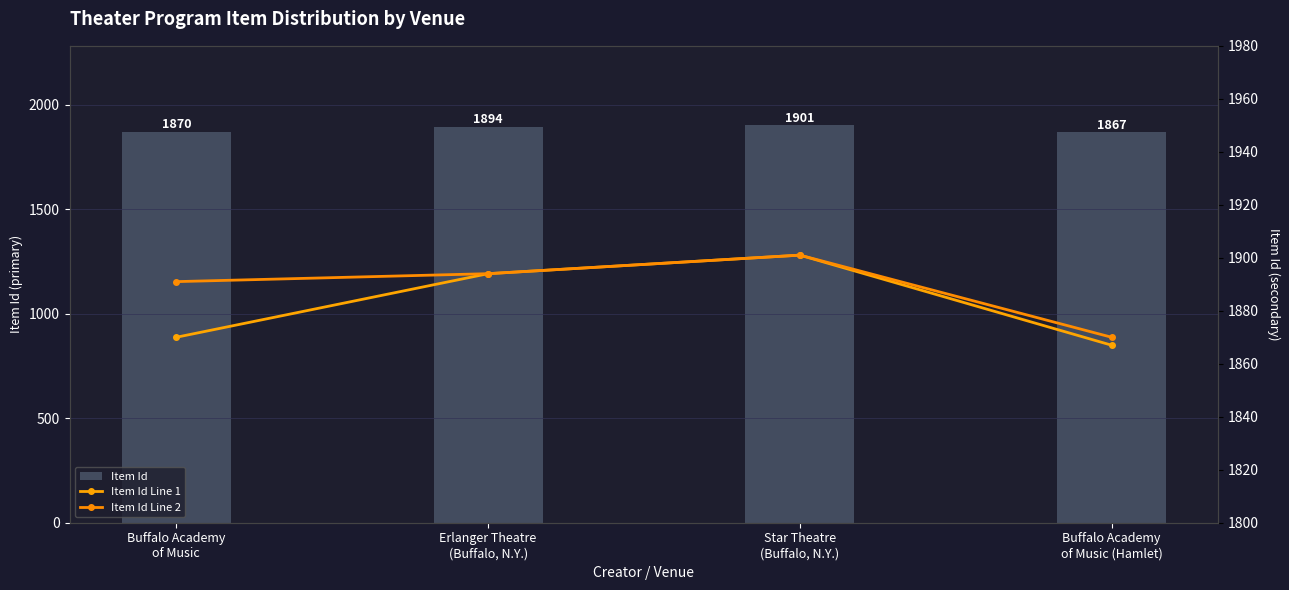

Which category has the highest value in the Item Id series?

Star Theatre
(Buffalo, N.Y.)